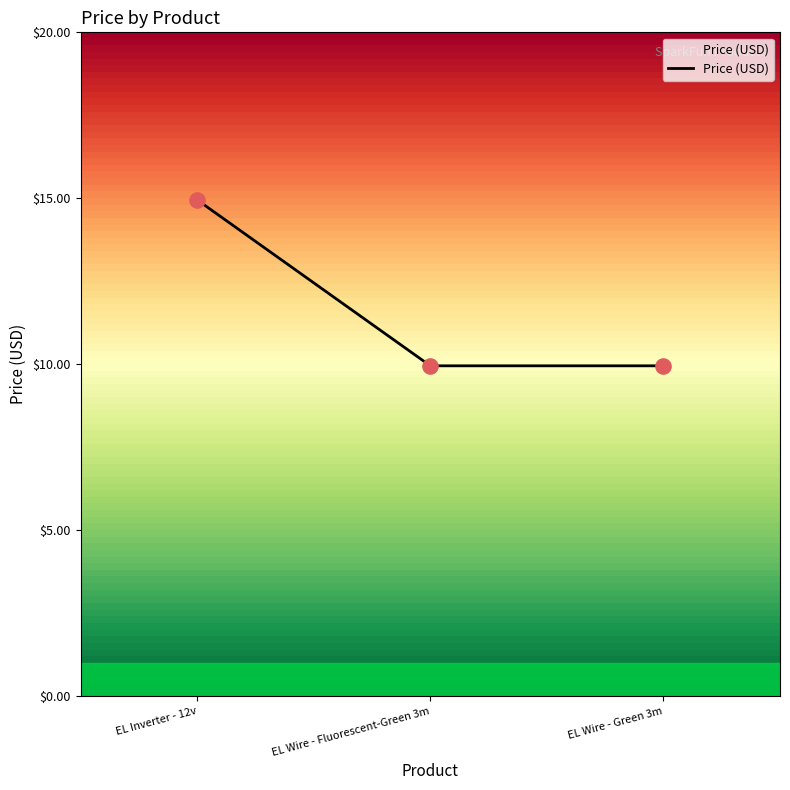

What is the ratio of the value at EL Wire - Fluorescent-Green 3m to the value at EL Wire - Green 3m?

1.0